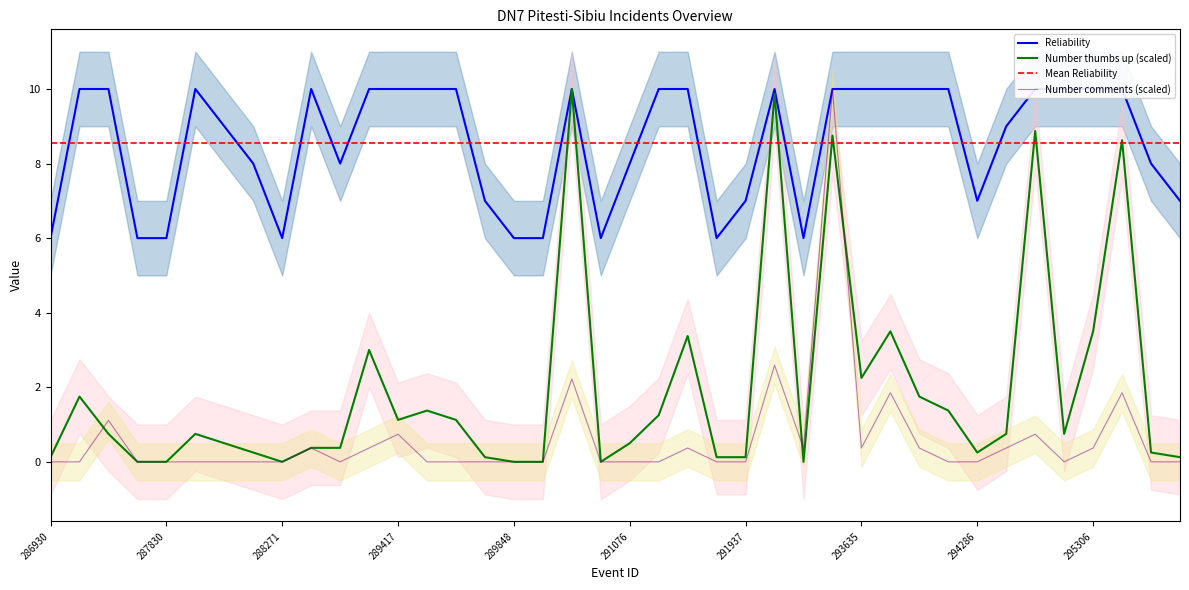

What position from the left is 291937?

7